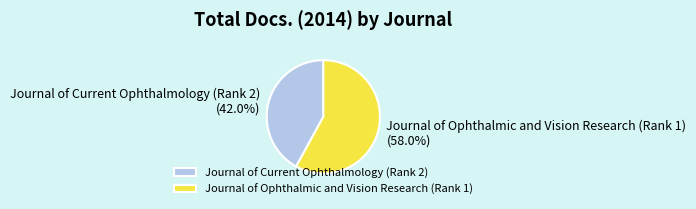

What percentage is the Journal of Ophthalmic and Vision Research (Rank 1) slice, to the nearest percent?

58%